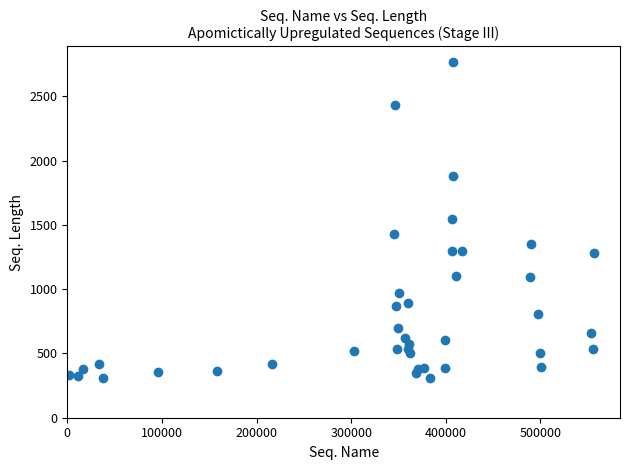

What is the range of Y values (max minus min)?

2460